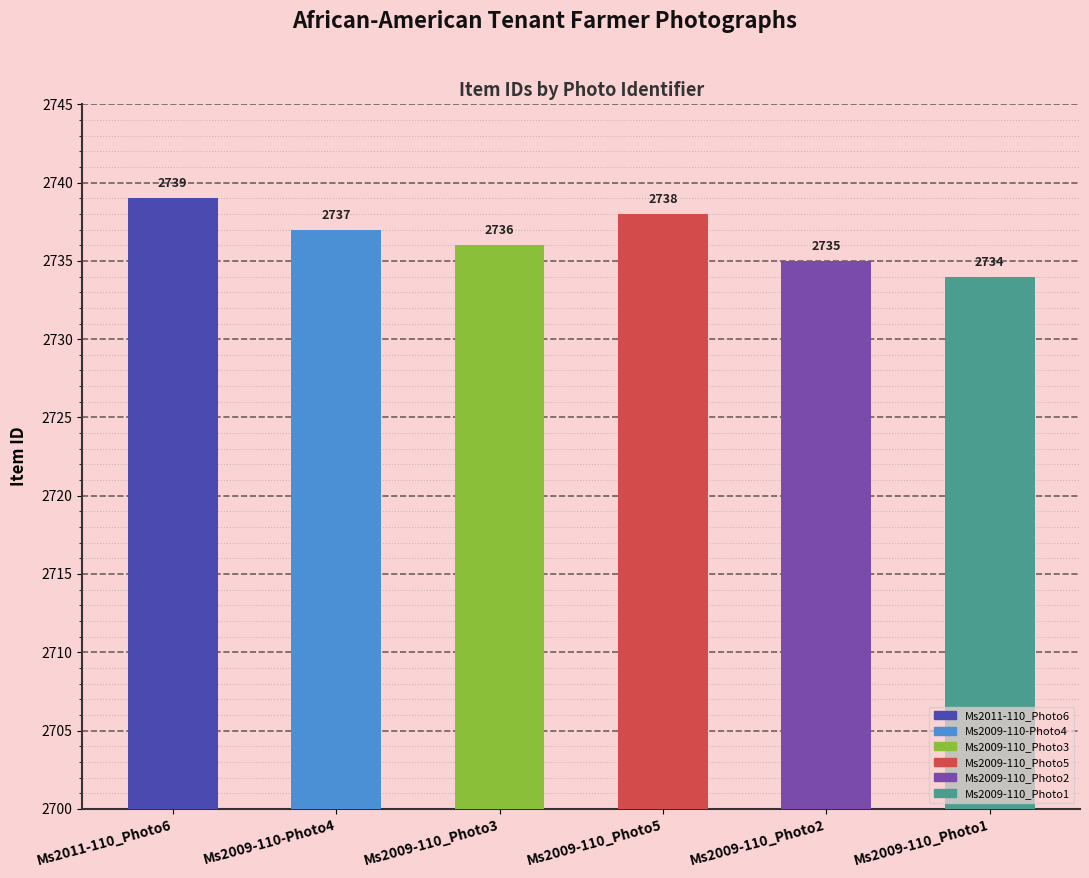

What is the greatest value displayed?

2739